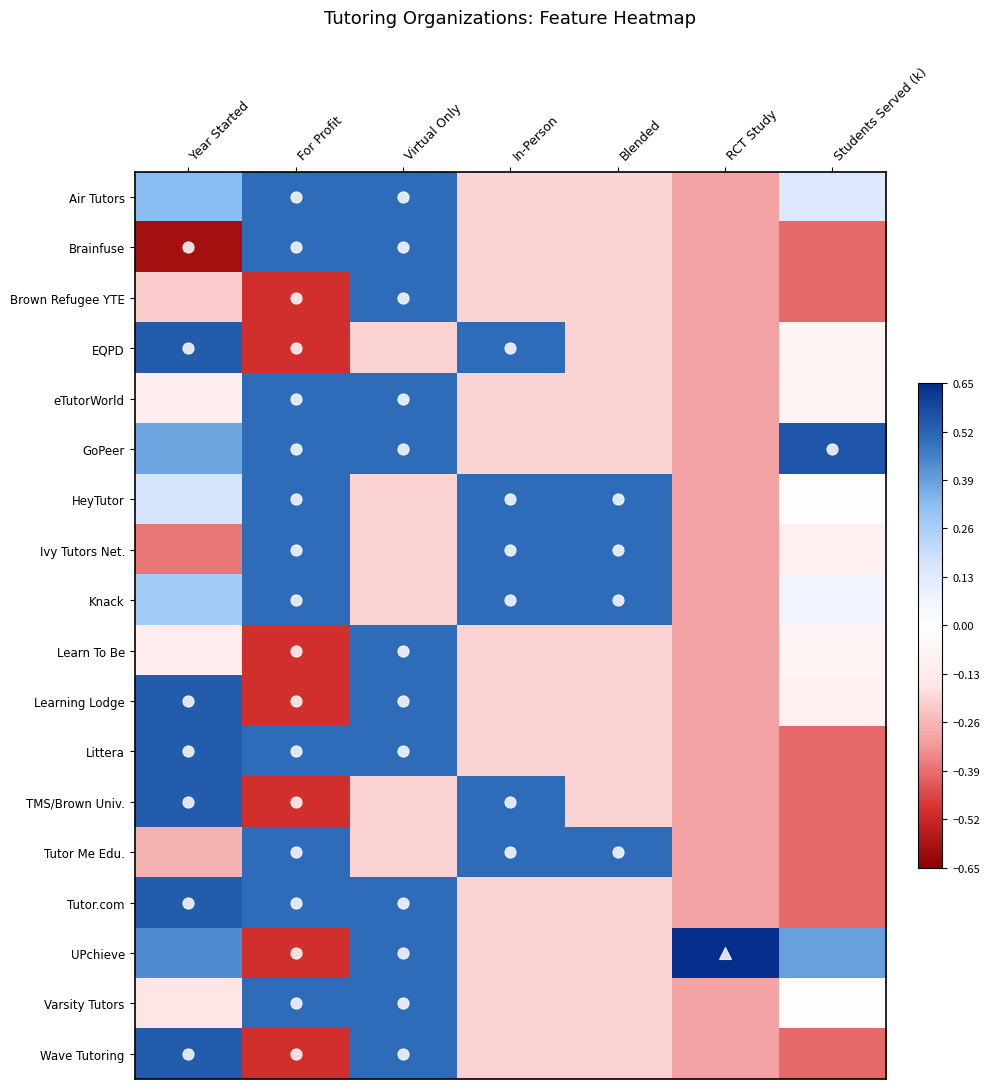

Which series has the widest spread of values?

UPchieve